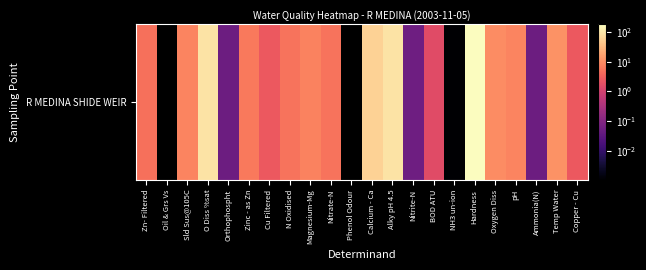

Which has a higher value, Zn- Filtered or Magnesium-Mg?

Magnesium-Mg